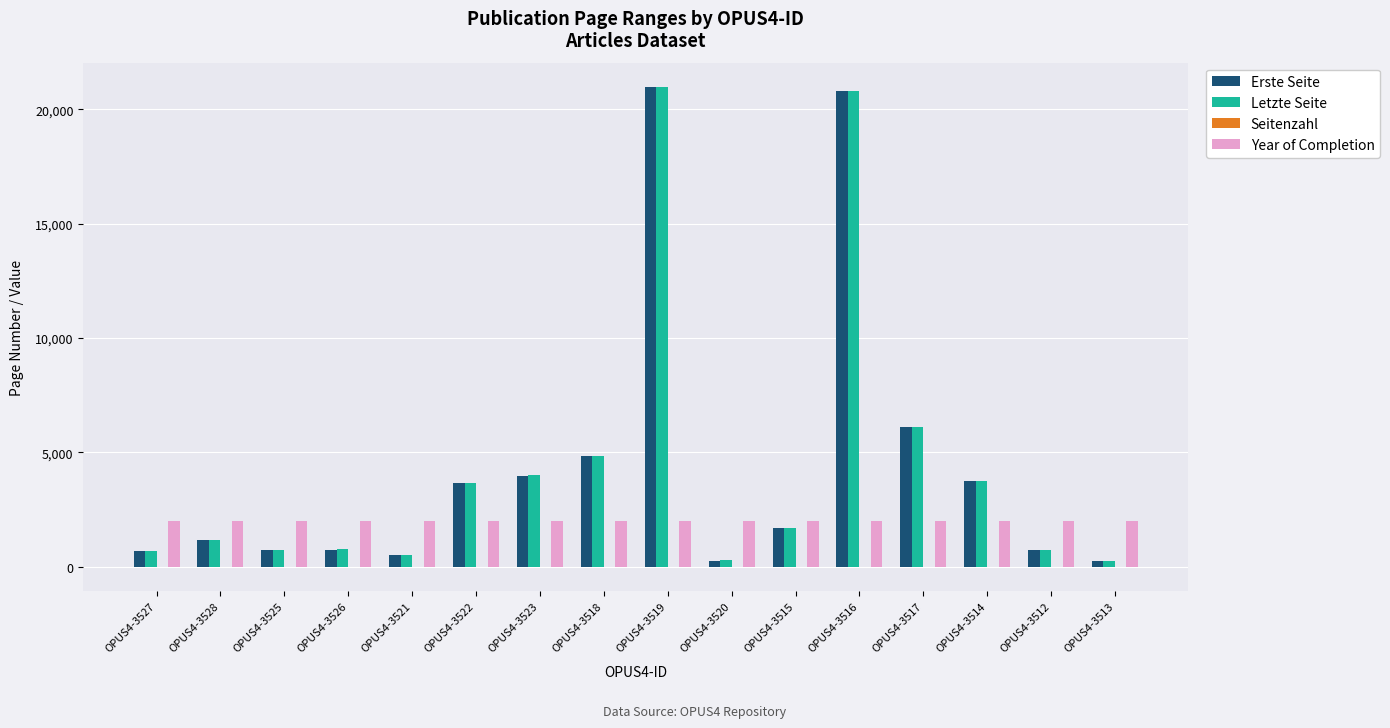

True or false: Letzte Seite has a value of 3760 at OPUS4-3514.

True